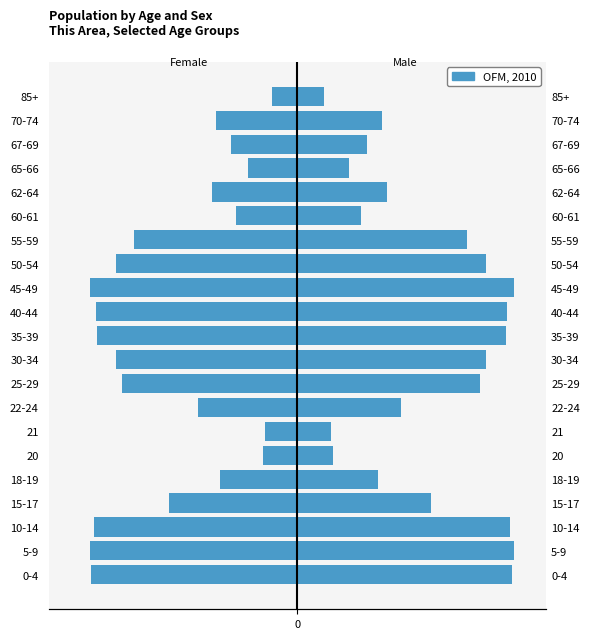

True or false: the data shows -1316.7 at 70-74.

False